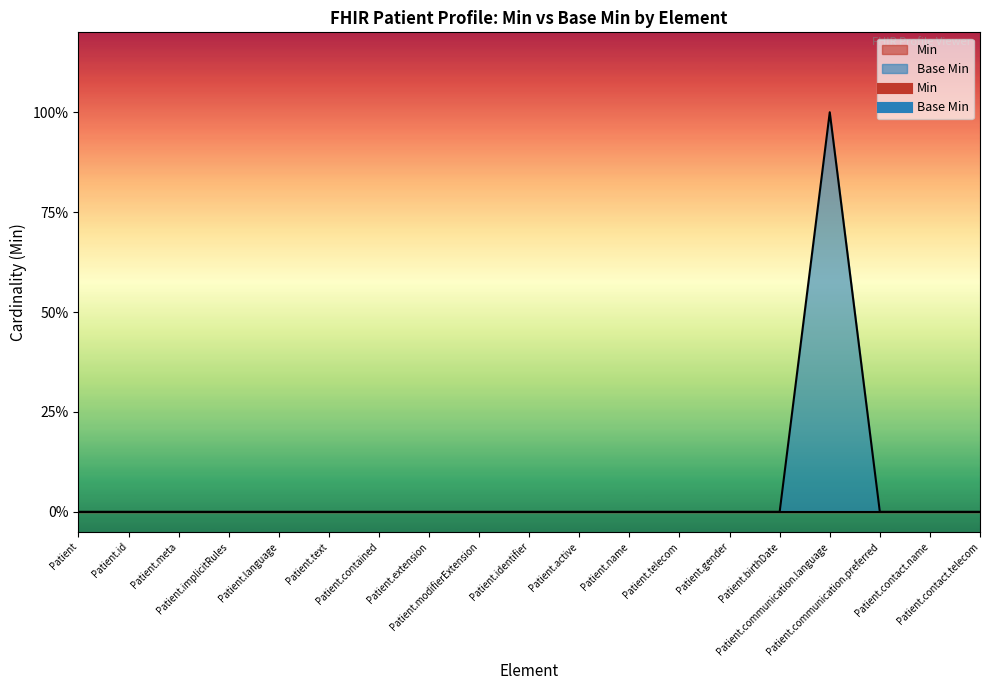

Count the values in the range 0 to 1.

19